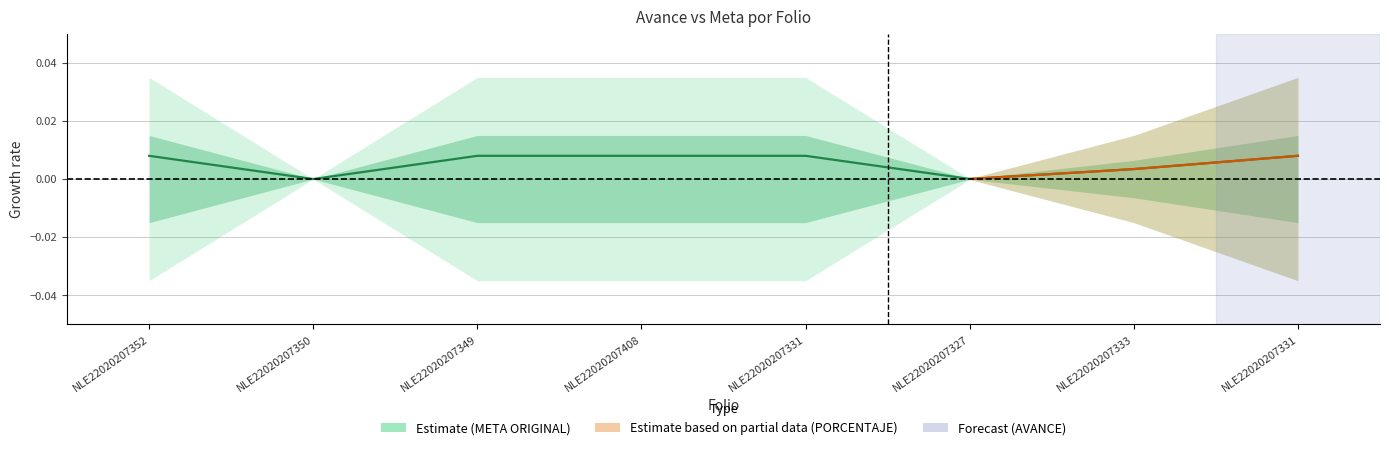

The chart shows a value of 0.0 at NLE22020207327. True or false?

True